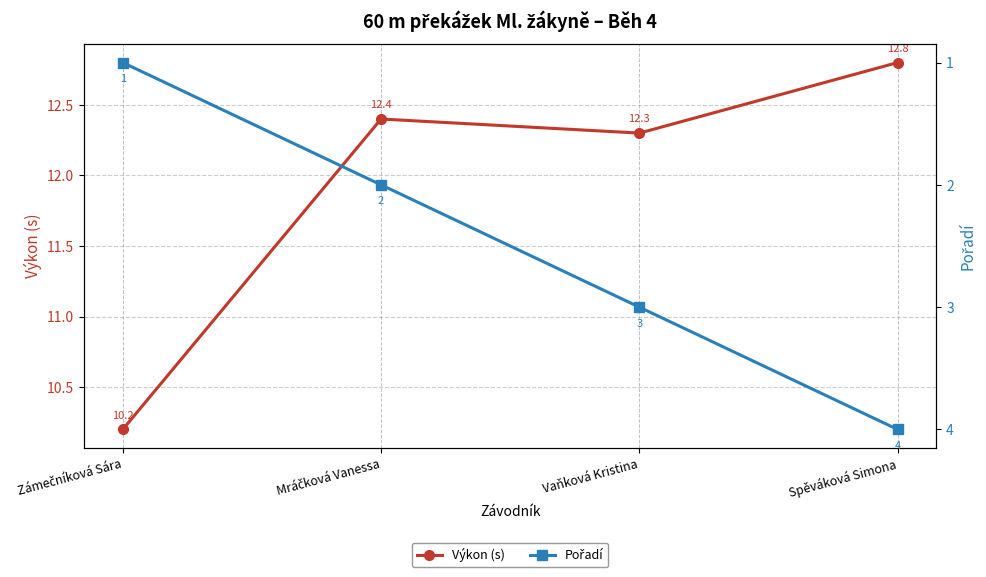

What is the label of the 3rd point from the left?

Vaňková Kristina